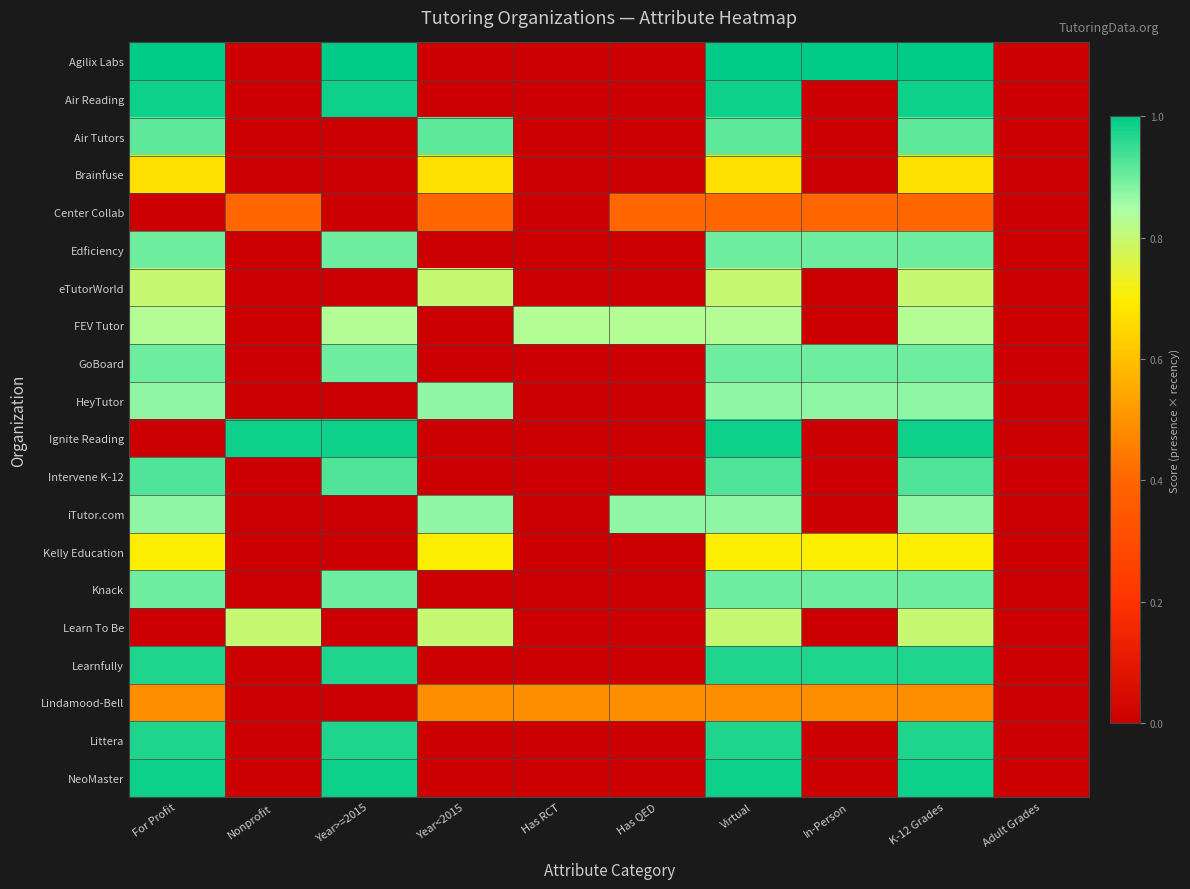

What is the maximum value shown in the chart?

1.0